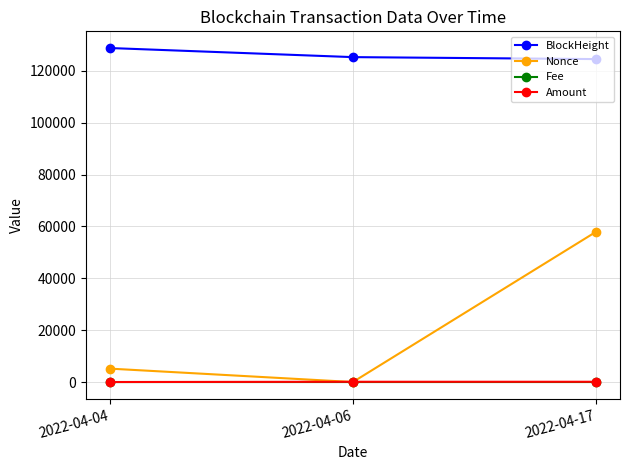

What are all the series names shown in the legend?

BlockHeight, Nonce, Fee, Amount